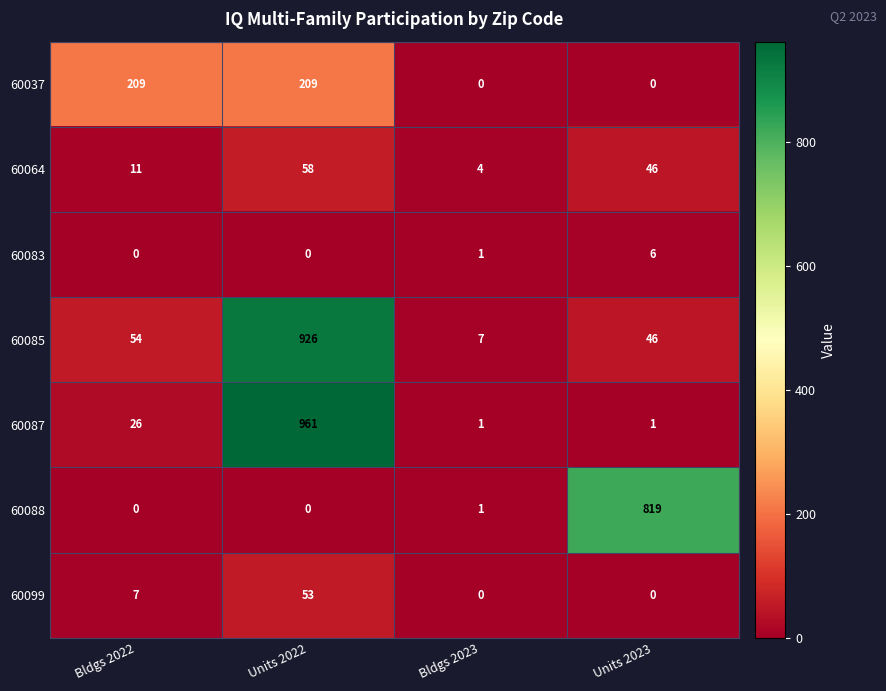

The value of 60099 at Units 2023 is 0. True or false?

True